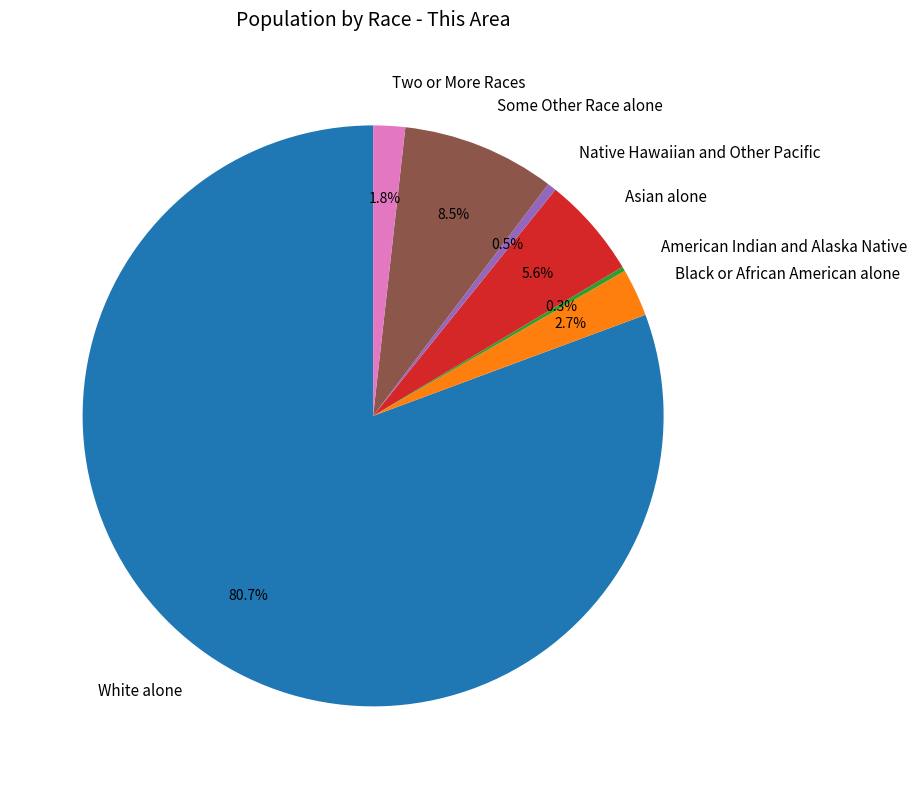

Do Some Other Race alone and Black or African American alone together represent more than half of the pie?

No